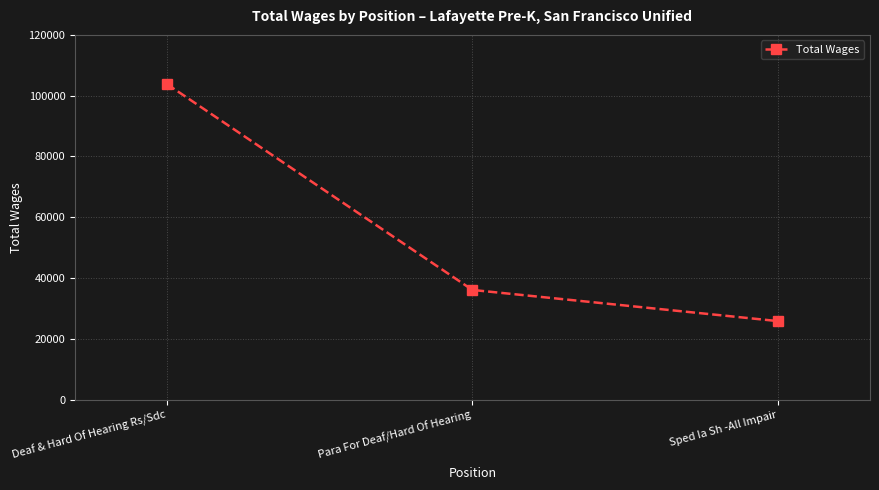

What is the sum of all values?

165785